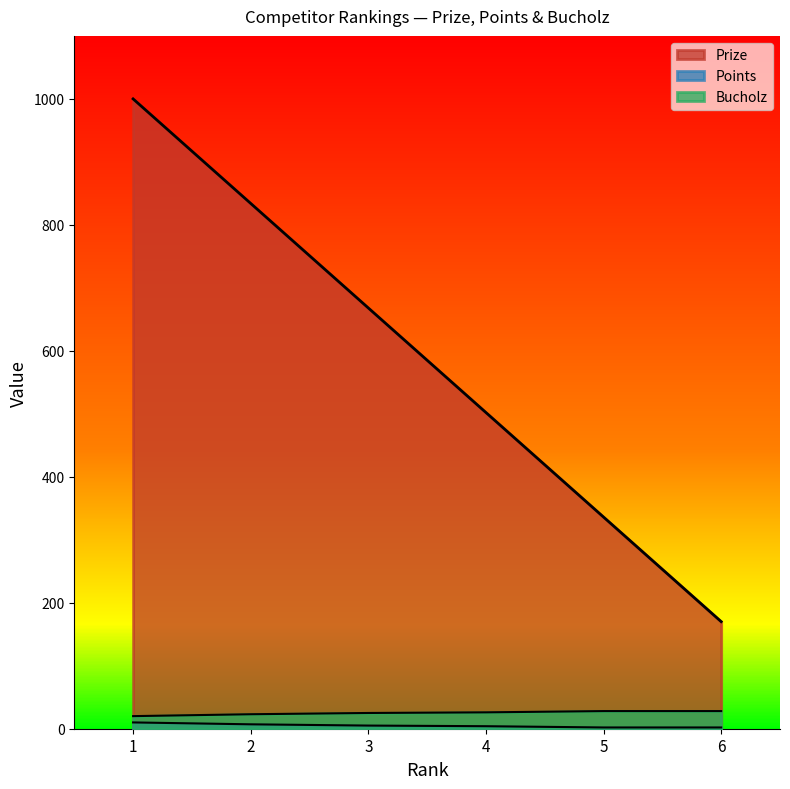

Which has a higher value, 4 or 5?

4